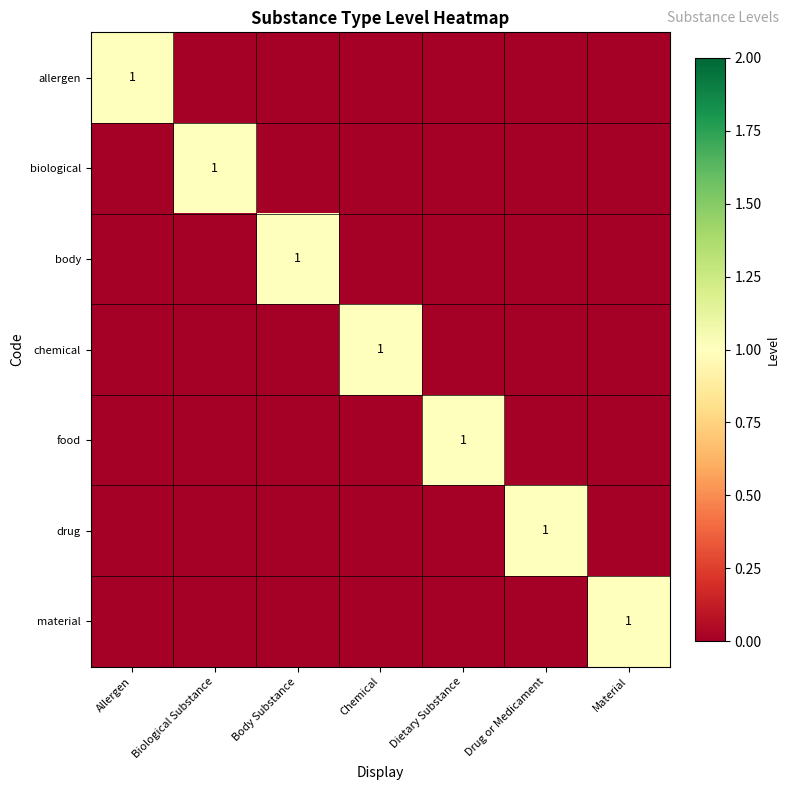

How many categories are shown in the chart?

7